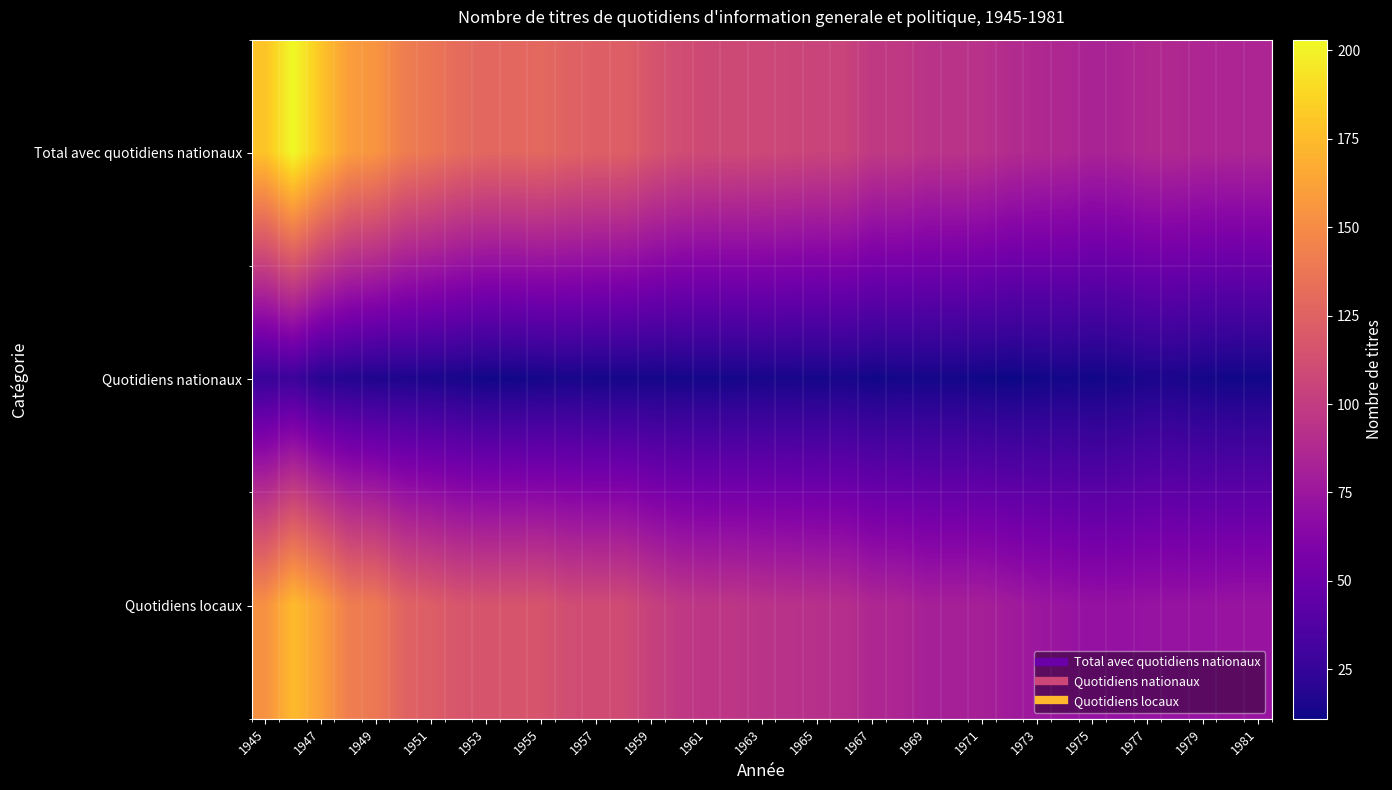

Which series has the largest total across all categories?

Total avec quotidiens nationaux